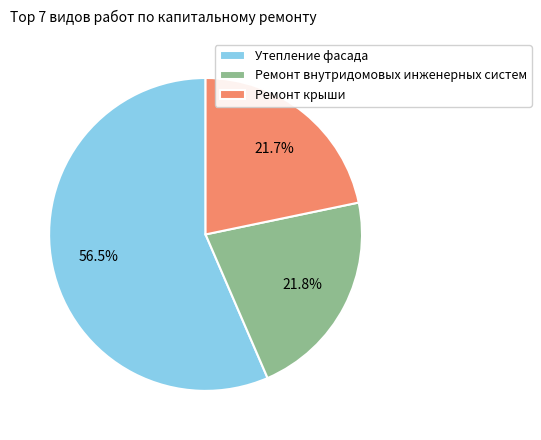

Do Утепление фасада and Ремонт крыши together represent more than half of the pie?

Yes